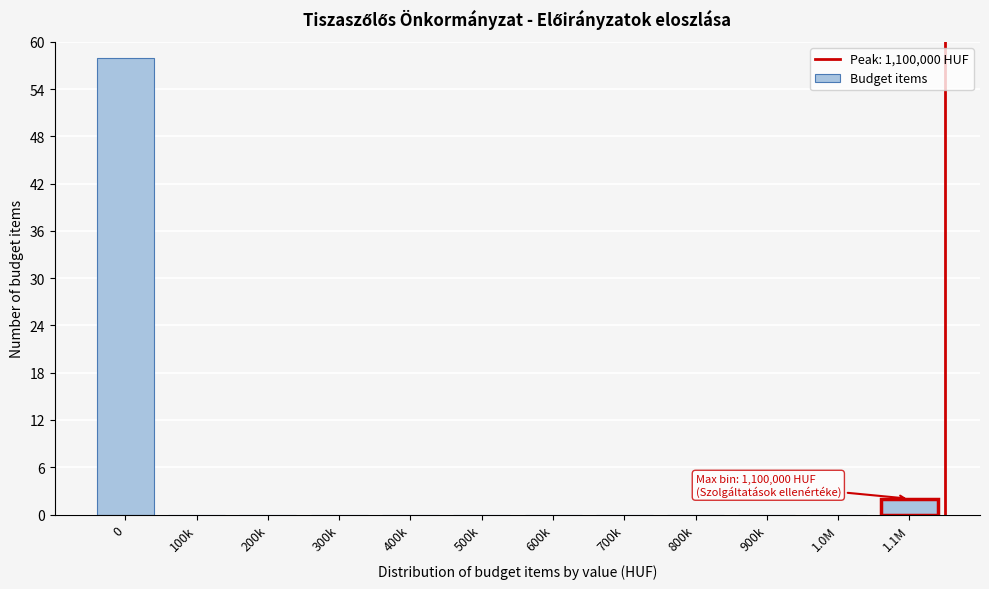

Reading left to right, what are all the values shown in this chart?

0=58	100k=0	200k=0	300k=0	400k=0	500k=0	600k=0	700k=0	800k=0	900k=0	1.0M=0	1.1M=2